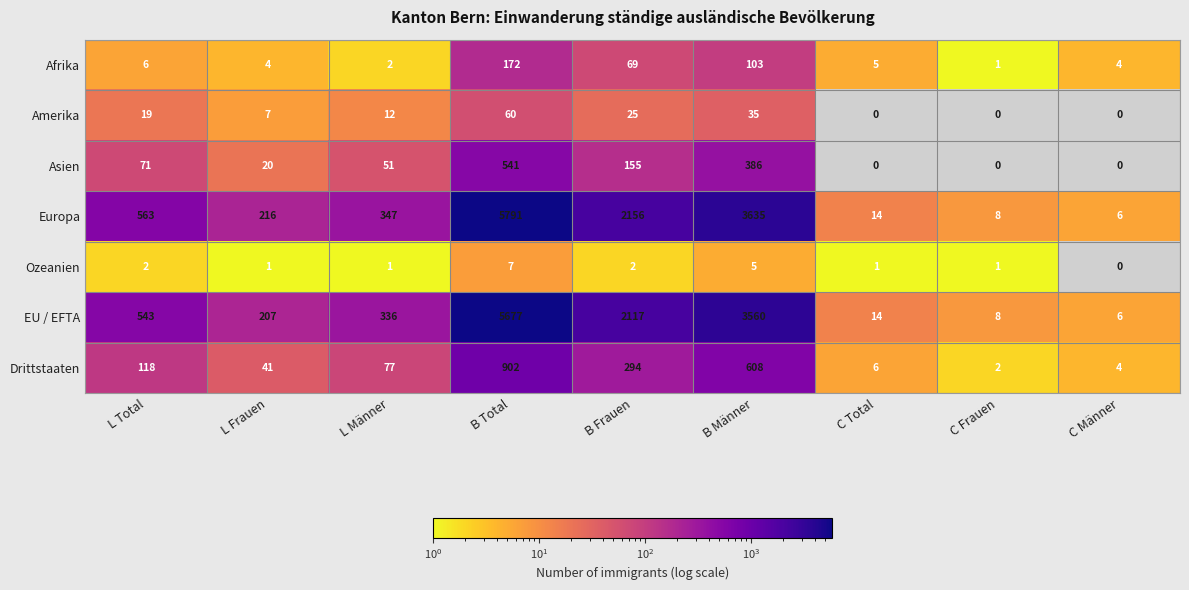

Where is Amerika nearest to the value 30?

B Frauen